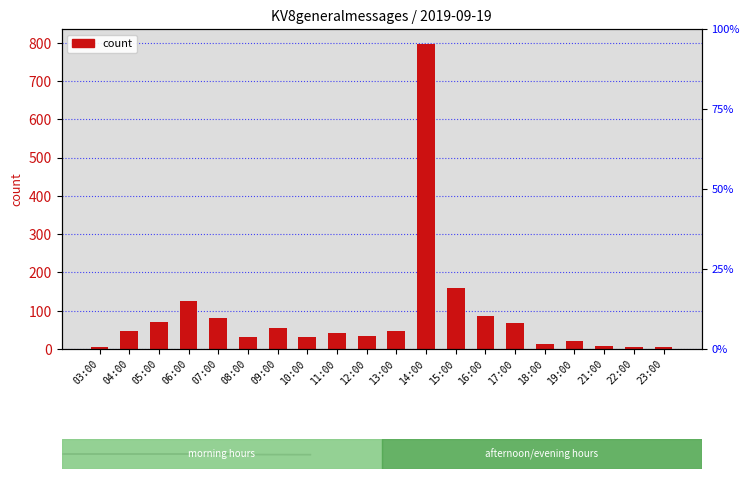

List the labels in order of value, largest first.

14:00, 15:00, 06:00, 16:00, 07:00, 05:00, 17:00, 09:00, 04:00, 13:00, 11:00, 12:00, 08:00, 10:00, 19:00, 18:00, 21:00, 03:00, 23:00, 22:00